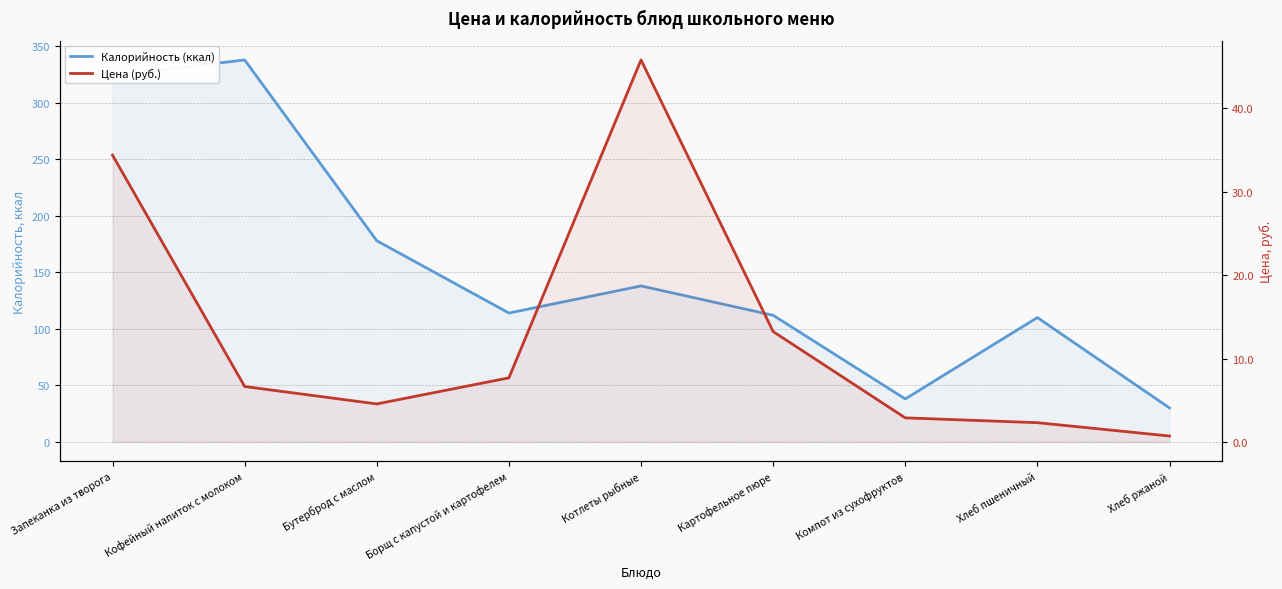

How many categories are shown in the chart?

9